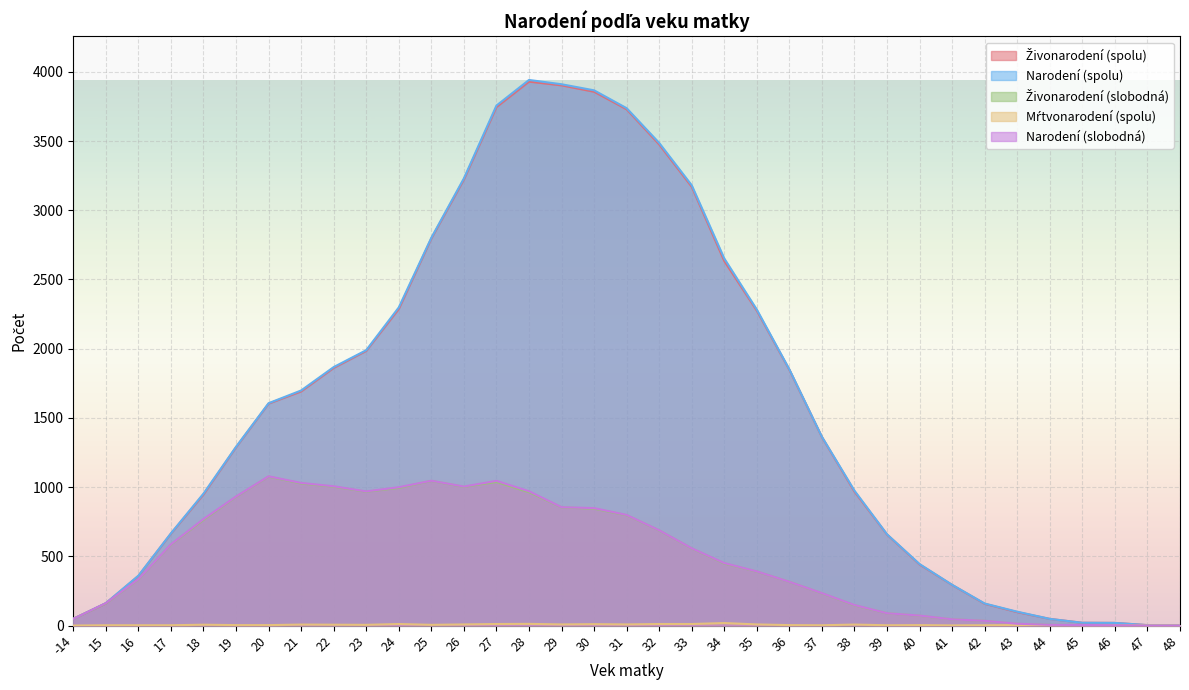

What is the difference between the maximum and minimum values in the Živonarodení (spolu) series?

3926